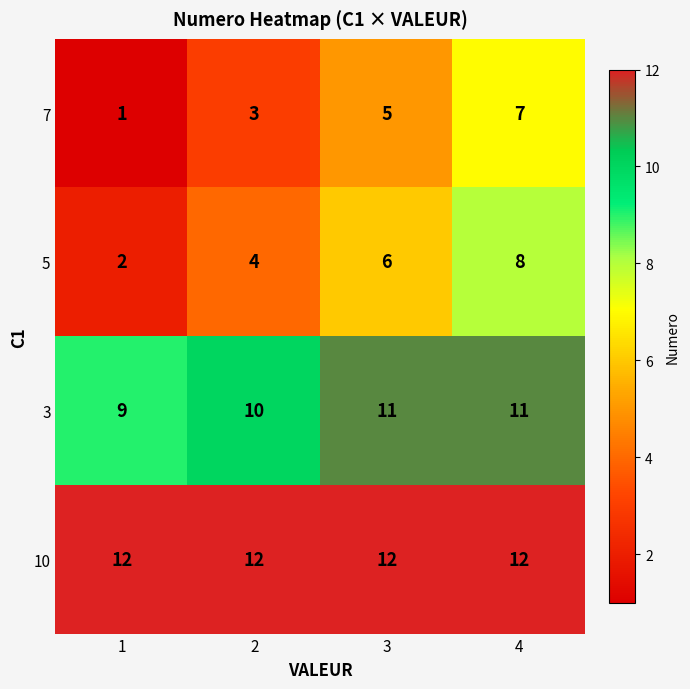

What is the maximum value shown in the chart?

12